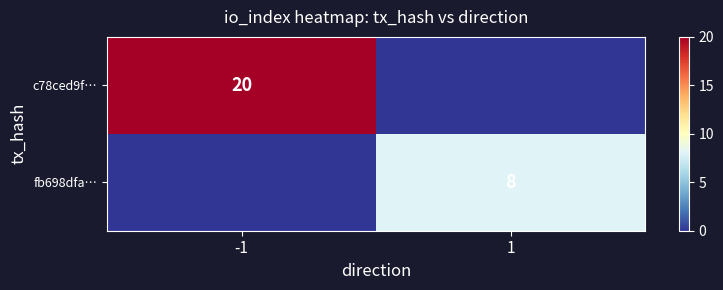

The value of fb698dfa… at 1 is 8. True or false?

True